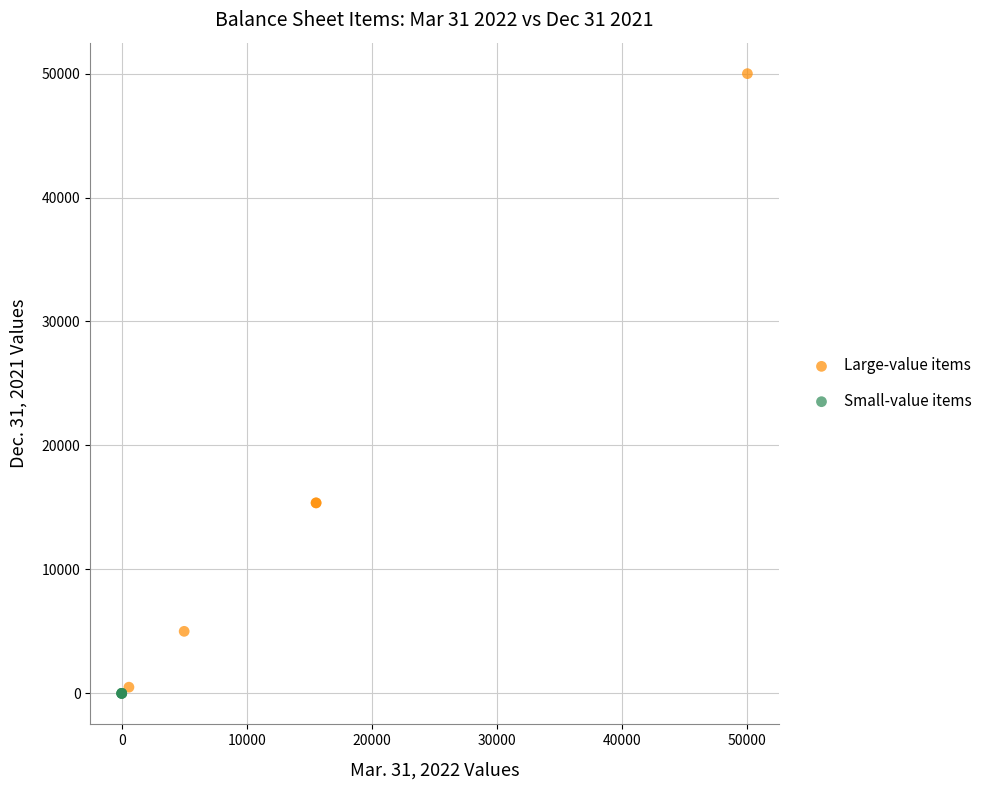

Which series has the largest Y range (max minus min)?

Large-value items